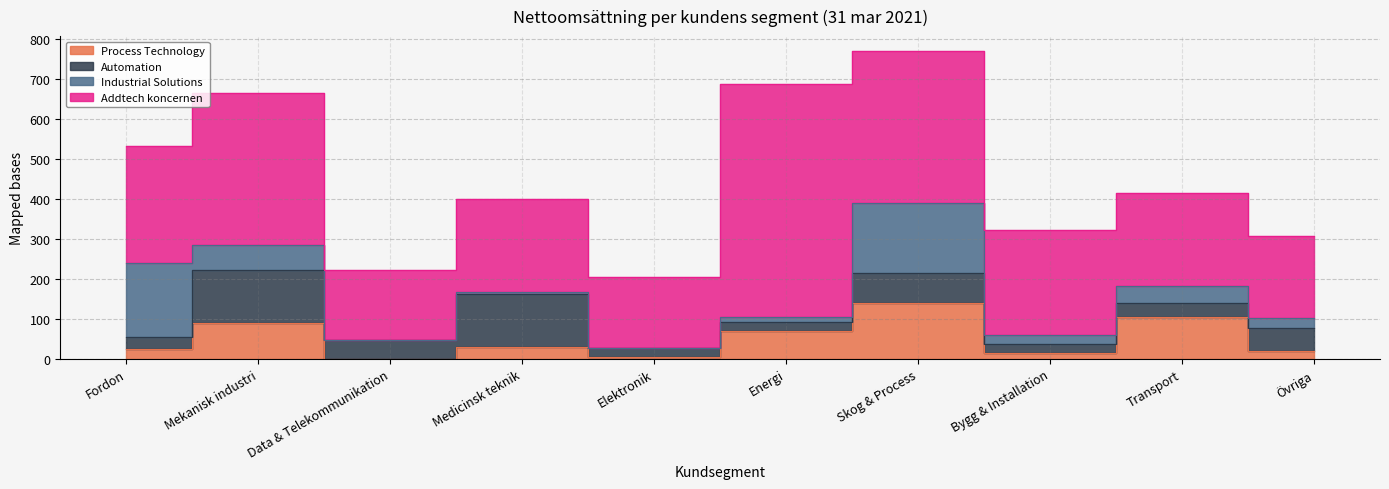

At which label does Process Technology reach its peak?

Skog & Process